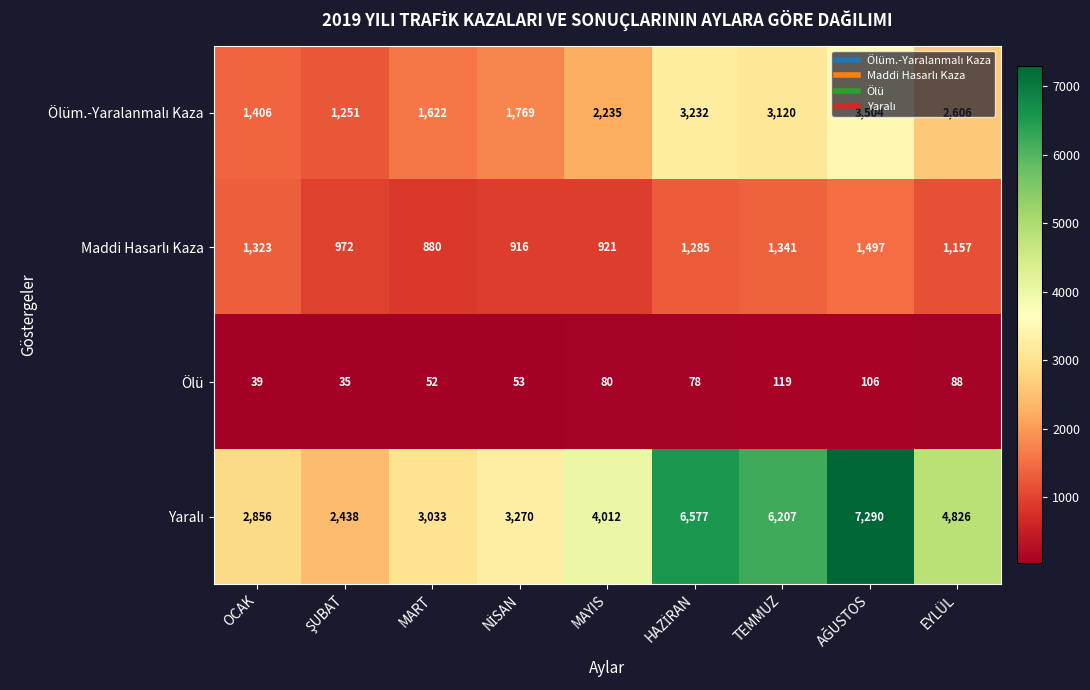

At which label does Ölü reach its peak?

TEMMUZ